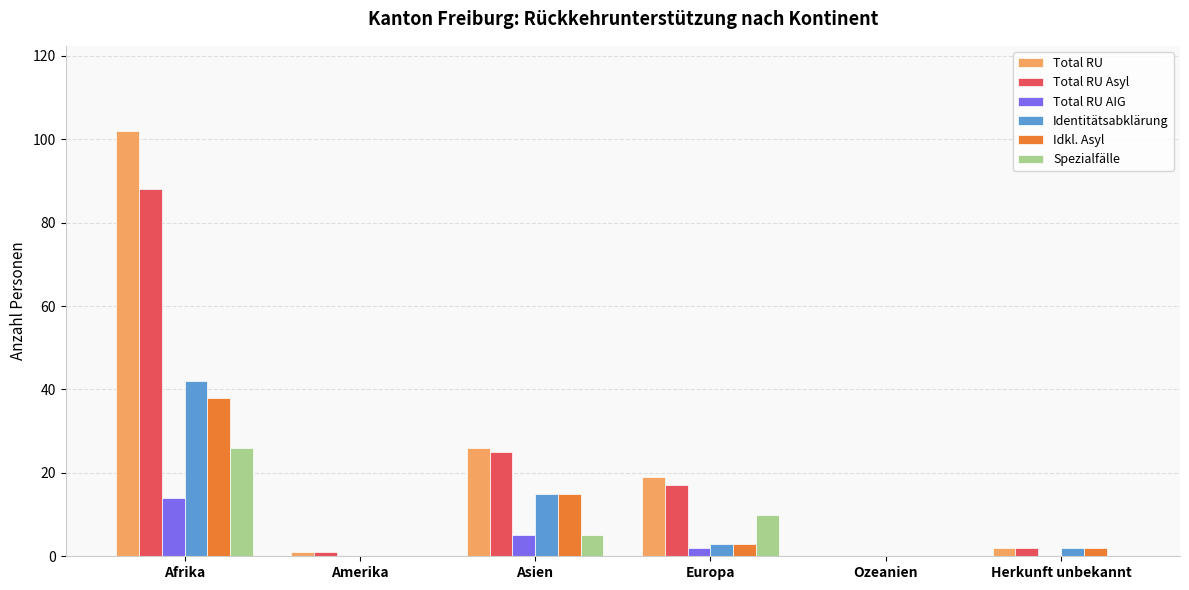

Reading right to left, transcribe all the data shown in this chart.

Total RU: Herkunft unbekannt=2	Ozeanien=0	Europa=19	Asien=26	Amerika=1	Afrika=102
Total RU Asyl: Herkunft unbekannt=2	Ozeanien=0	Europa=17	Asien=25	Amerika=1	Afrika=88
Total RU AIG: Herkunft unbekannt=0	Ozeanien=0	Europa=2	Asien=5	Amerika=0	Afrika=14
Identitätsabklärung: Herkunft unbekannt=2	Ozeanien=0	Europa=3	Asien=15	Amerika=0	Afrika=42
Idkl. Asyl: Herkunft unbekannt=2	Ozeanien=0	Europa=3	Asien=15	Amerika=0	Afrika=38
Spezialfälle: Herkunft unbekannt=0	Ozeanien=0	Europa=10	Asien=5	Amerika=0	Afrika=26